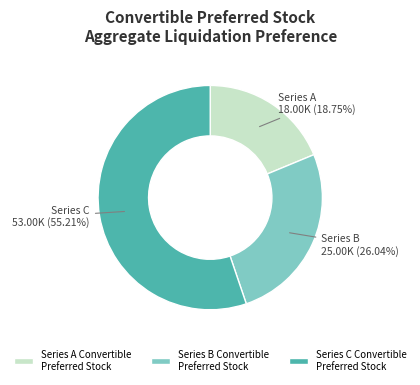

What is the ratio of the value at Series A Convertible Preferred Stock to the value at Series C Convertible Preferred Stock?

0.3